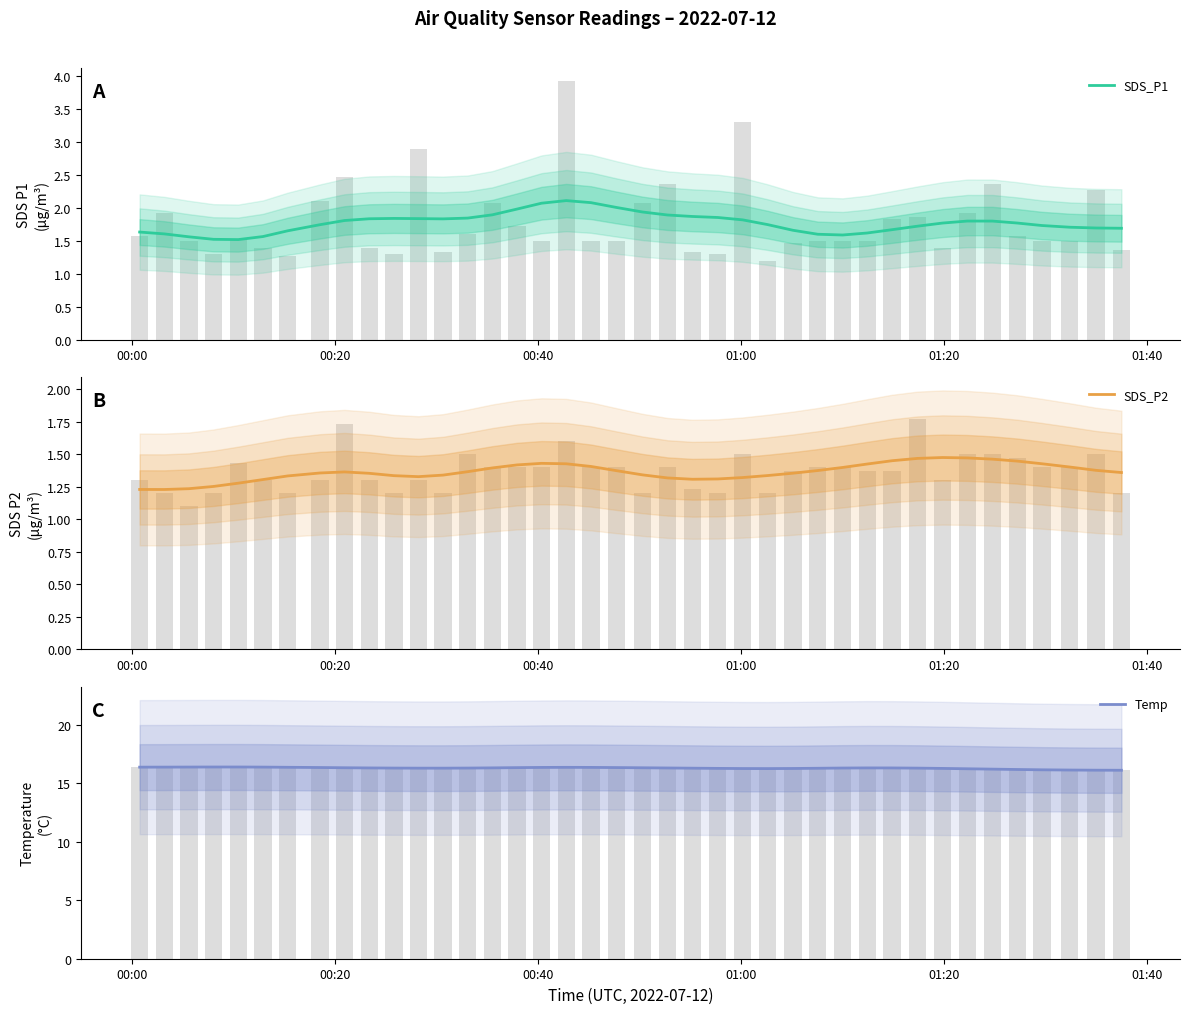

Count the SDS_P2 values in the range 1 to 2.

40